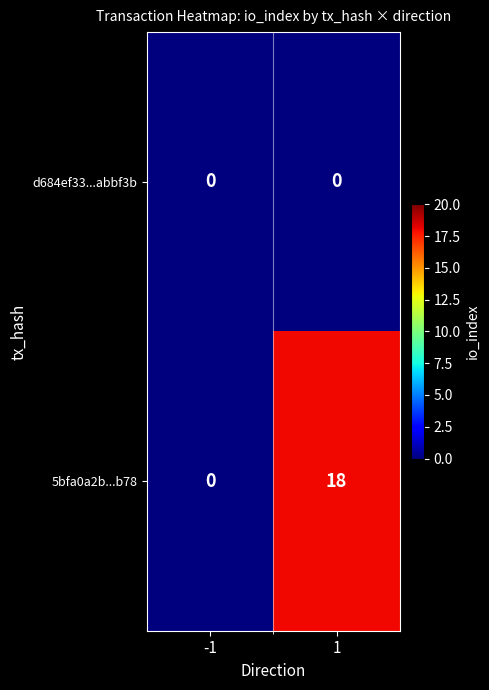

What is the spread (max minus min) of values at 1?

18